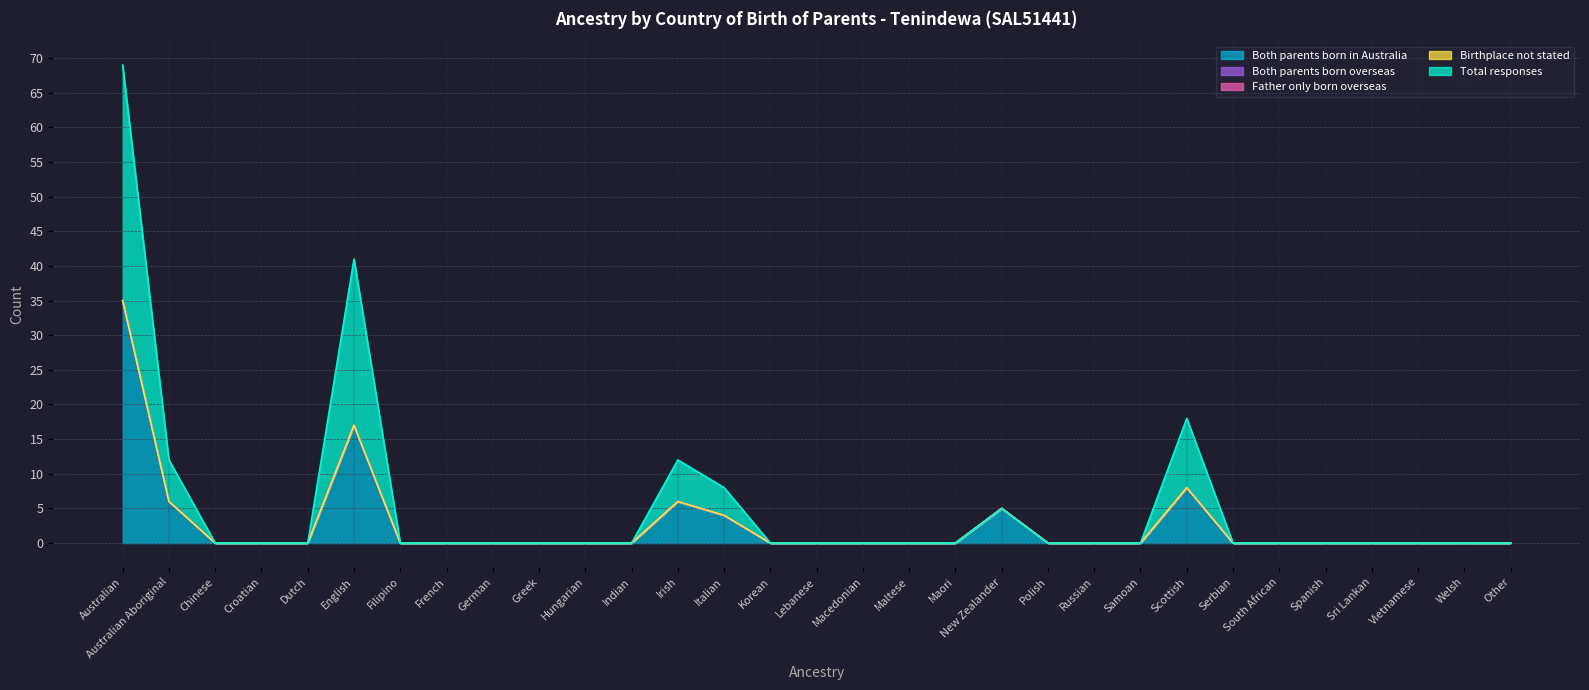

Which label corresponds to the largest value in the chart?

Australian